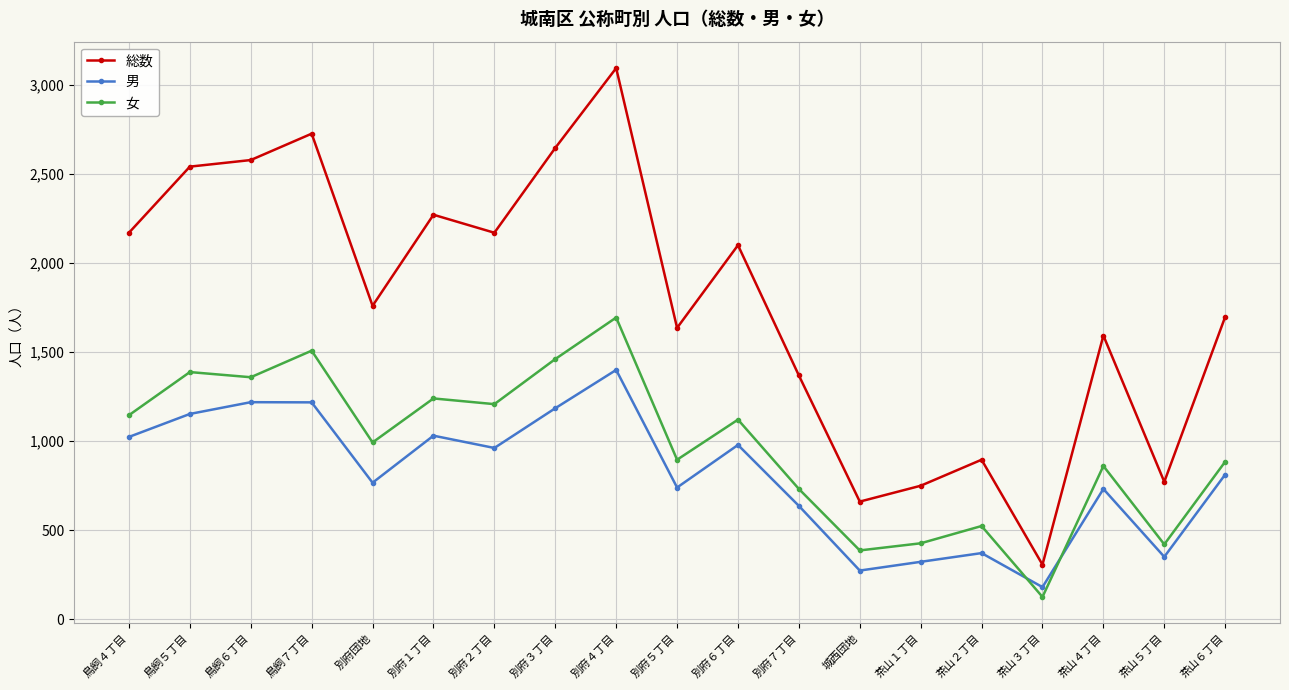

What is the difference between the second highest and second lowest values in the 女 series?

1121